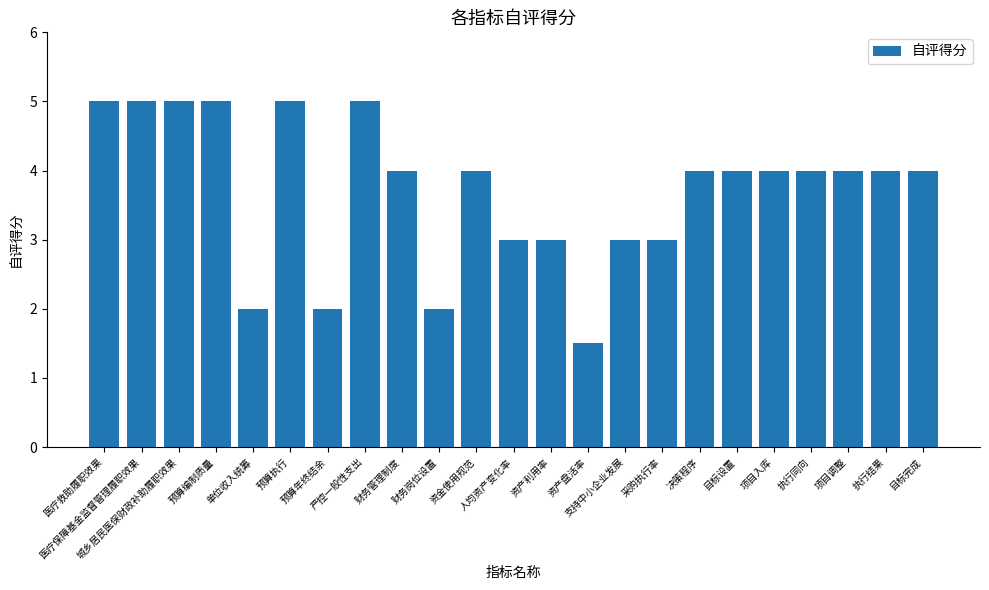

What is the label of the 19th bar from the left?

项目入库